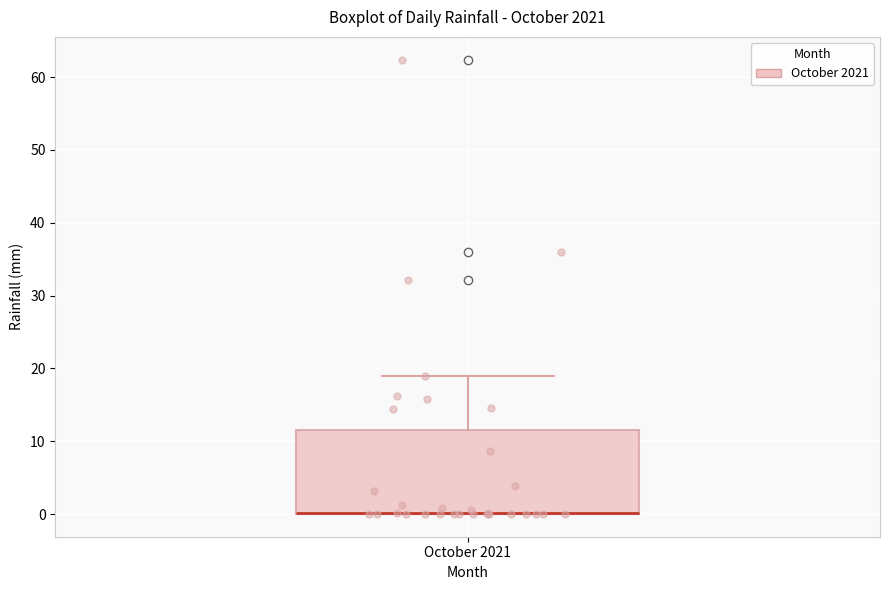

Transcribe this box plot: give where the median line is, the range the box spans, and where the two whiskers end, as read against the y-axis. The values are not printed on the chart, so give them approximately, as read against the axis.

median 0 (drawn on the box's lower edge), box 0 to 12, whiskers 0 to 19